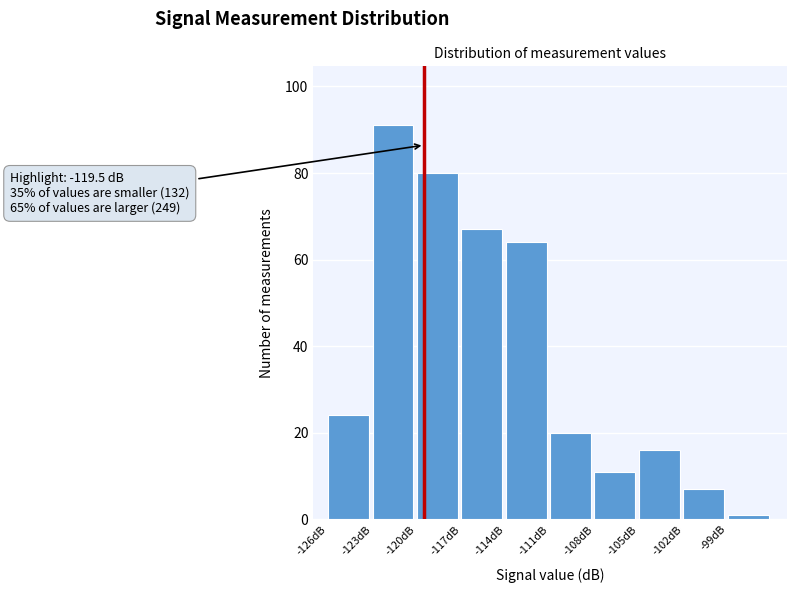

Over which range of the x-axis is the bar tallest?

-123 to -120